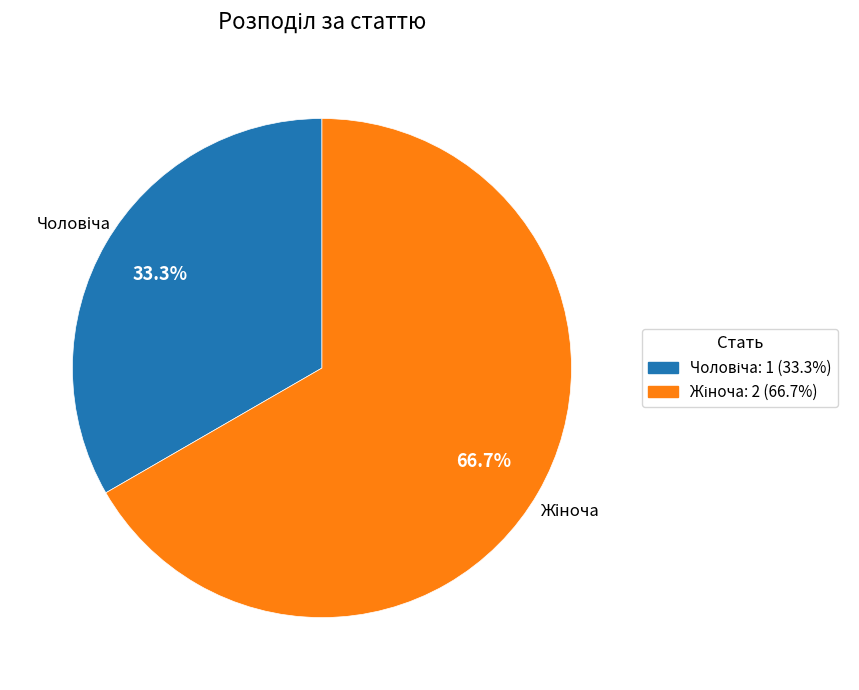

To the nearest percent, what is the average slice percentage?

50%